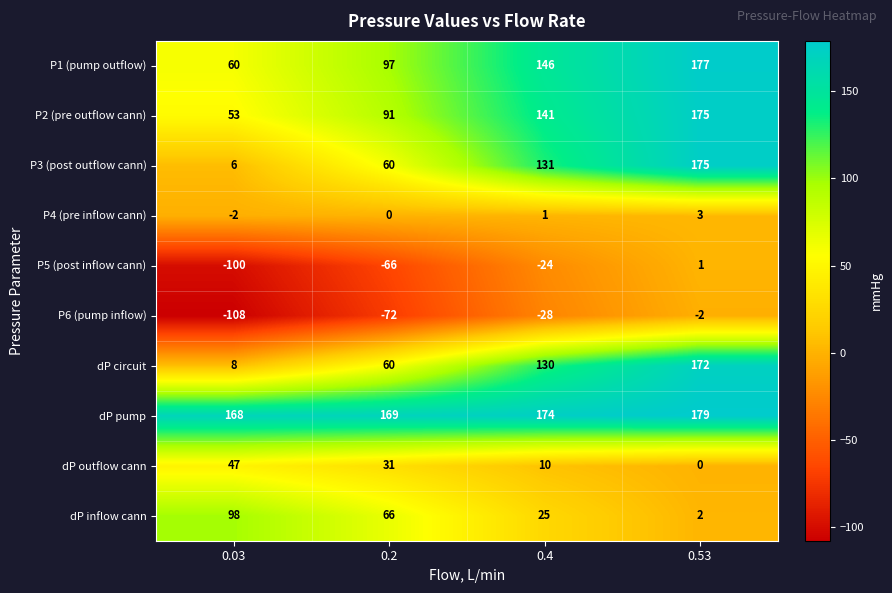

How many distinct data groups are displayed?

10